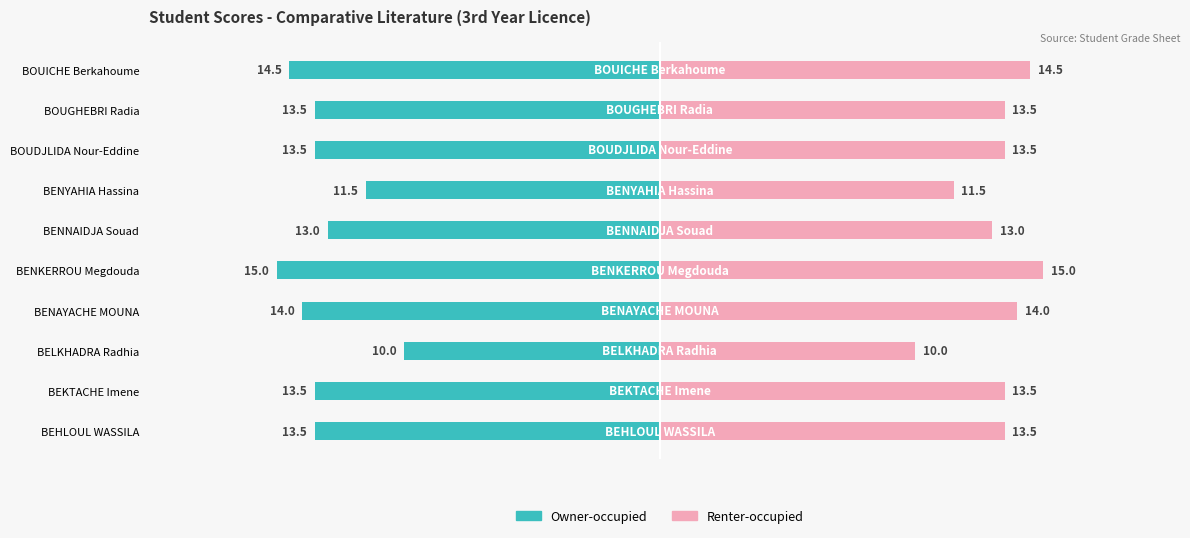

How many values in the Score (left) series exceed -13?

2